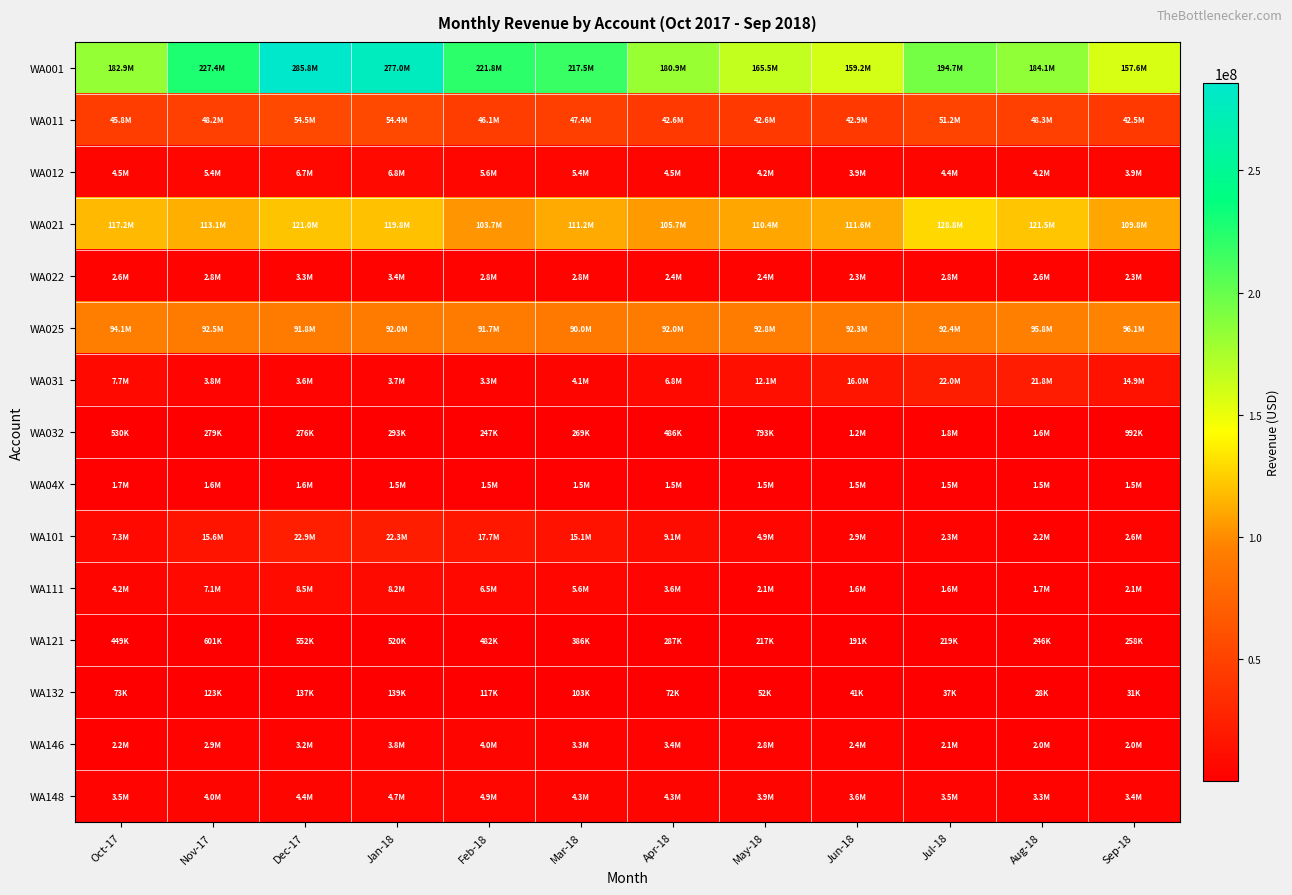

At which category does the chart reach its minimum across all series?

Aug-18